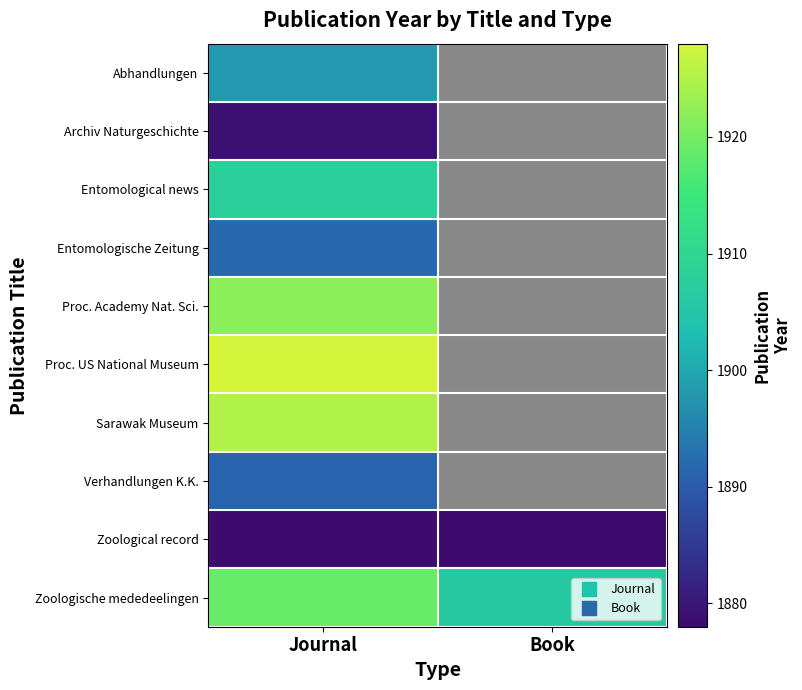

Which series has the largest range (max minus min)?

Zoologische mededeelingen